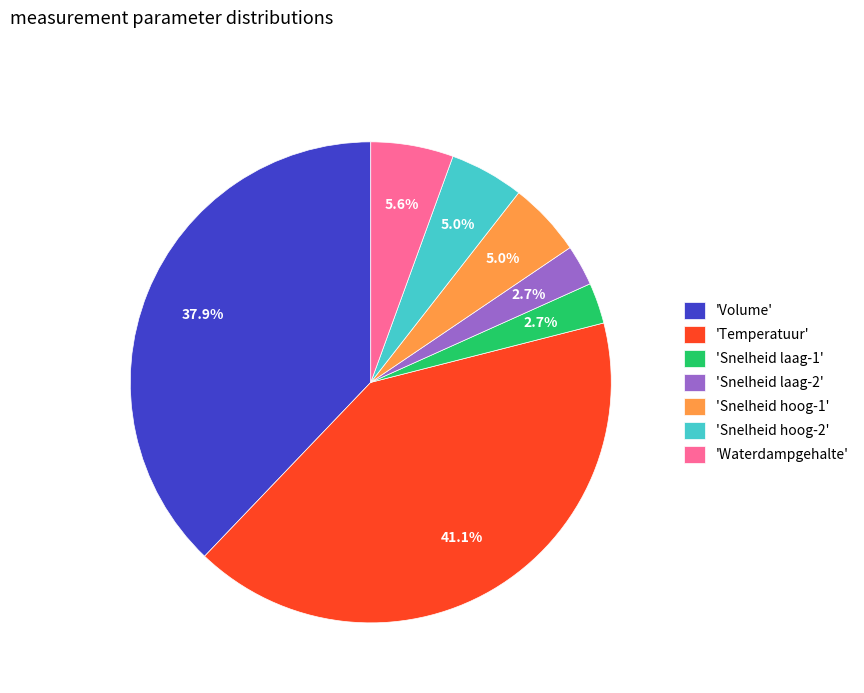

Which slice is the largest?

'Temperatuur'